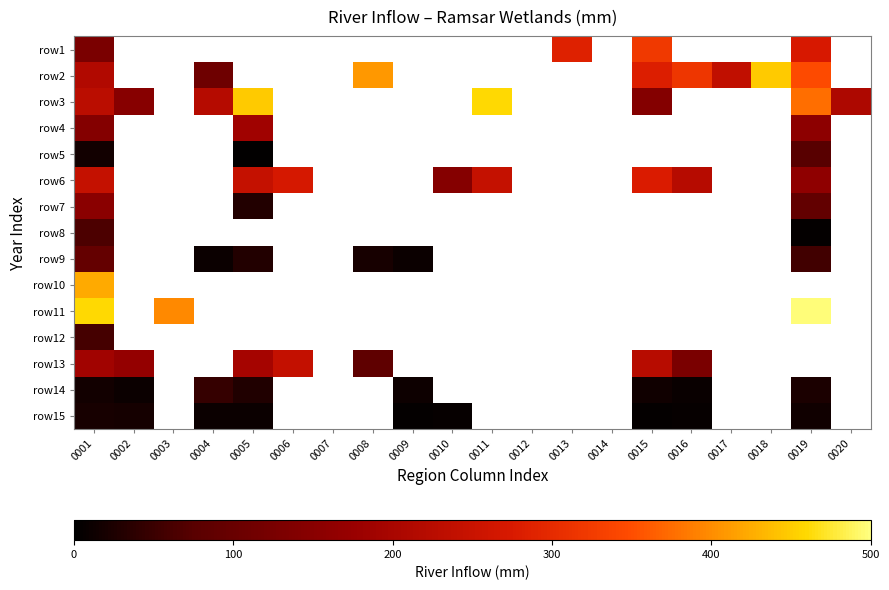

The row15 series shows 7.6 at 0016. True or false?

True